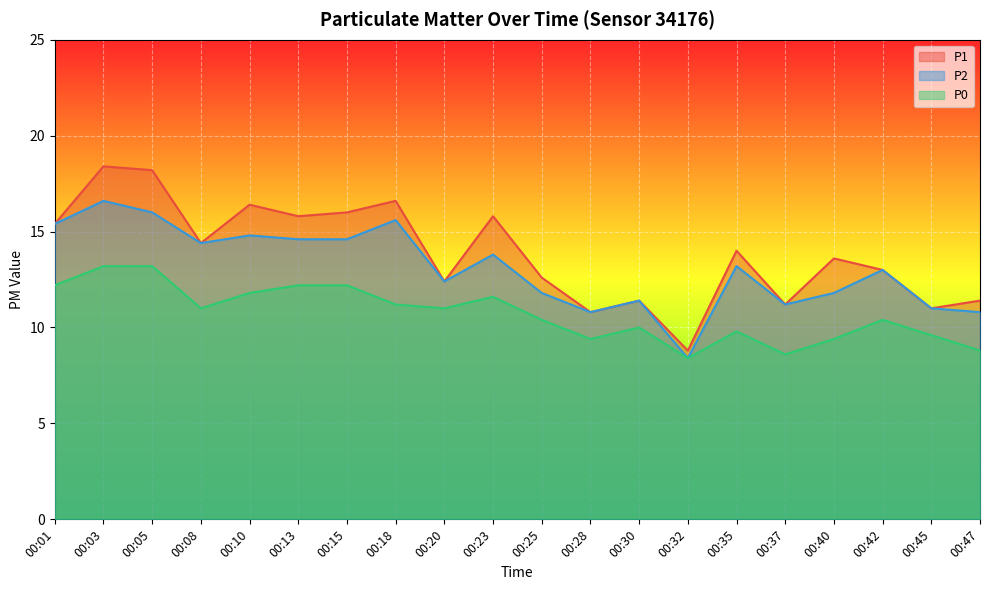

Reading left to right, list all the values displayed in this chart.

P1: 15.4	18.4	18.2	14.4	16.4	15.8	16.0	16.6	12.4	15.8	12.6	10.8	11.4	8.8	14.0	11.2	13.6	13.0	11.0	11.4
P2: 15.4	16.6	16.0	14.4	14.8	14.6	14.6	15.6	12.4	13.8	11.8	10.8	11.4	8.4	13.2	11.2	11.8	13.0	11.0	10.8
P0: 12.2	13.2	13.2	11.0	11.8	12.2	12.2	11.2	11.0	11.6	10.4	9.4	10.0	8.4	9.8	8.6	9.4	10.4	9.6	8.8